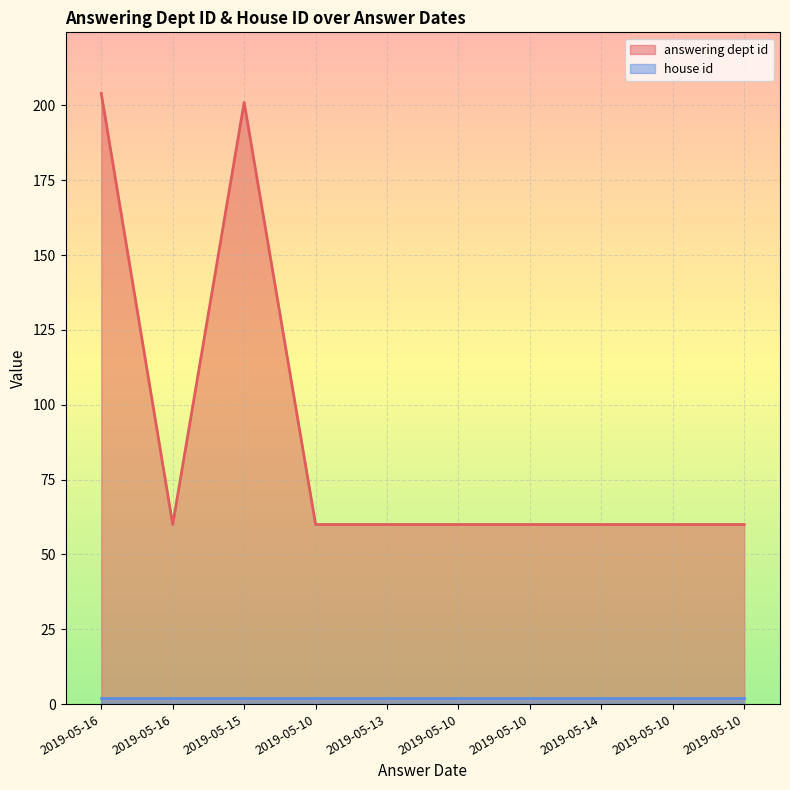

What is the minimum value shown in the chart?

2